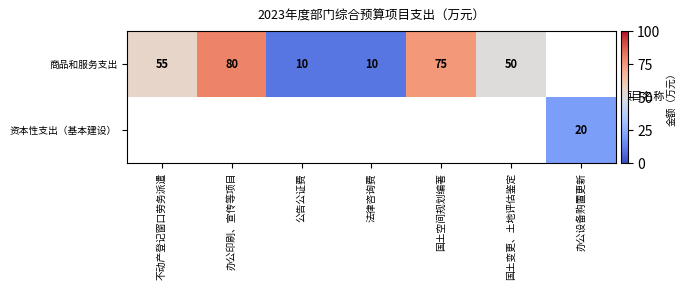

Is it true that 资本性支出（基本建设） equals 10 at 办公设备购置更新?

False